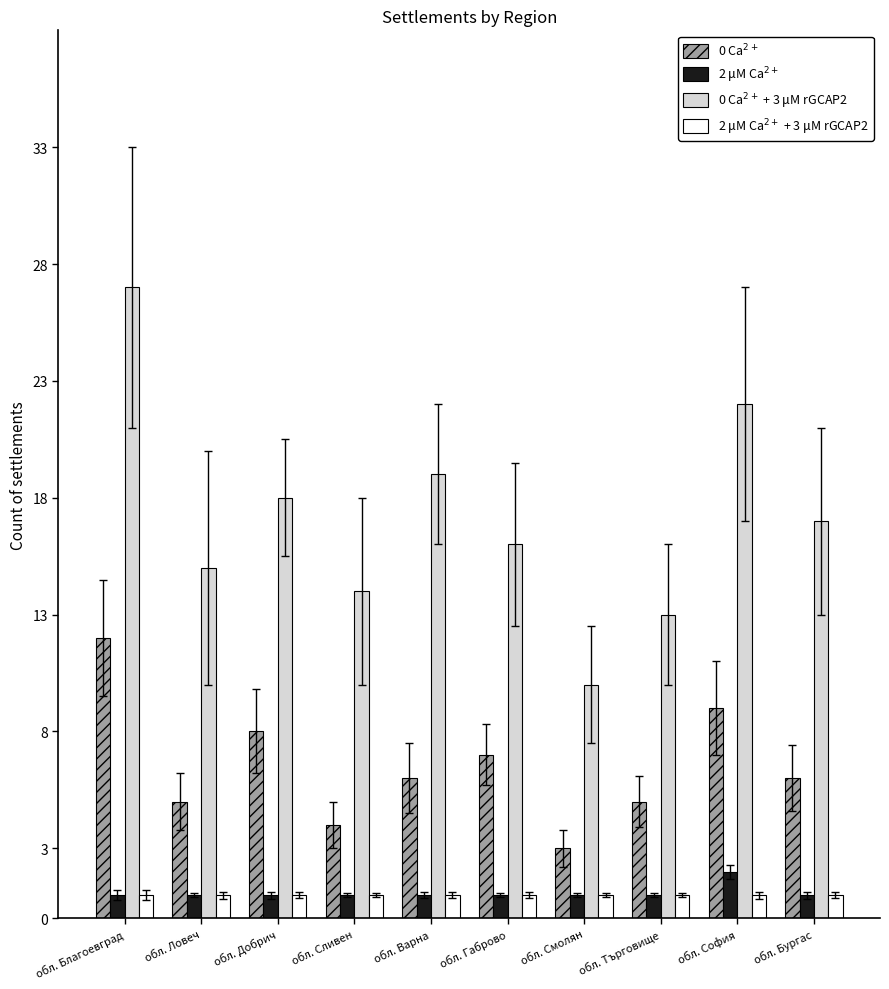

What is the difference between the highest and lowest values at обл. Добрич?

17